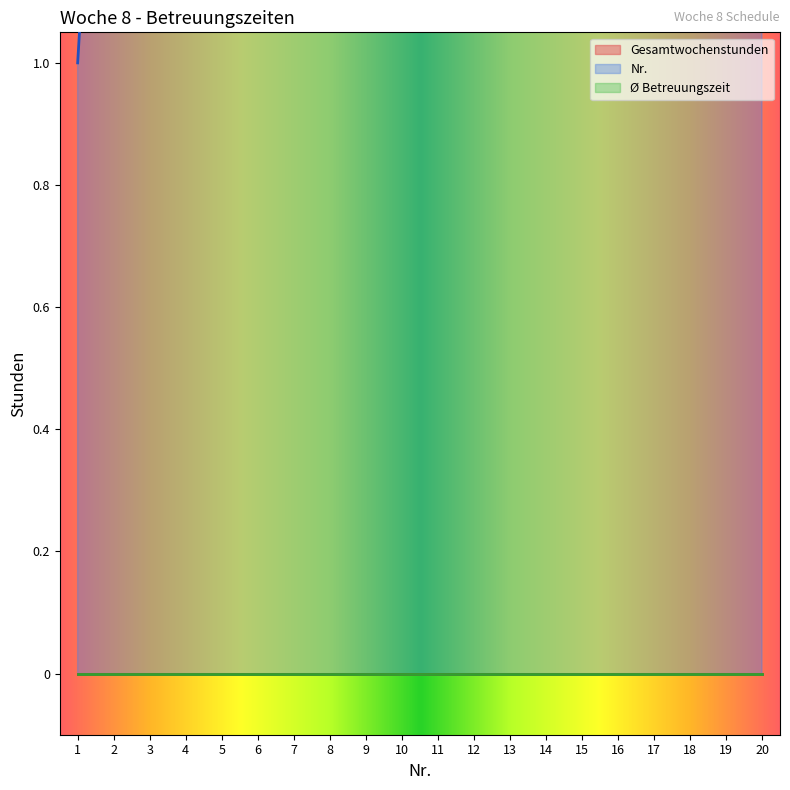

At which label does Nr. reach its peak?

20